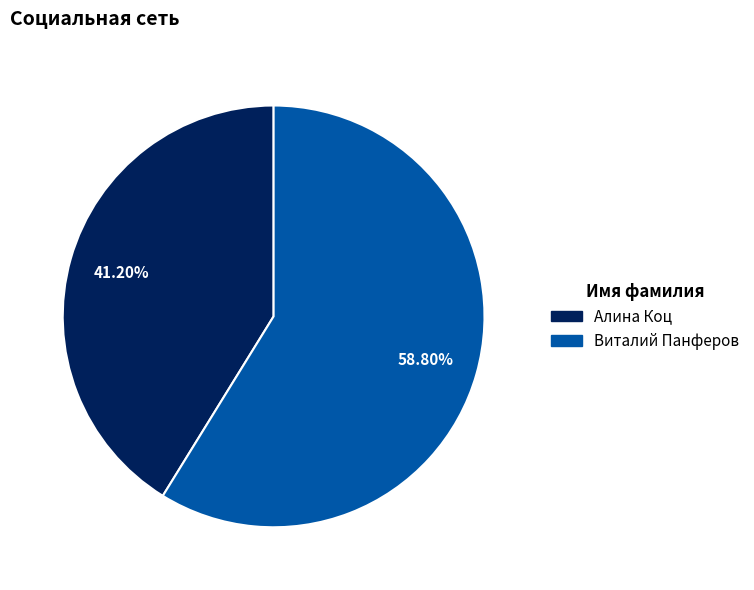

Which category has the smallest portion of the pie?

Алина Коц